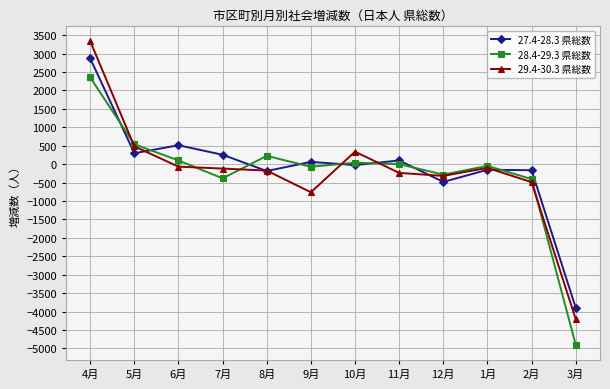

Which series ends up on top after the final intersection of 27.4-28.3 県総数 and 29.4-30.3 県総数?

27.4-28.3 県総数